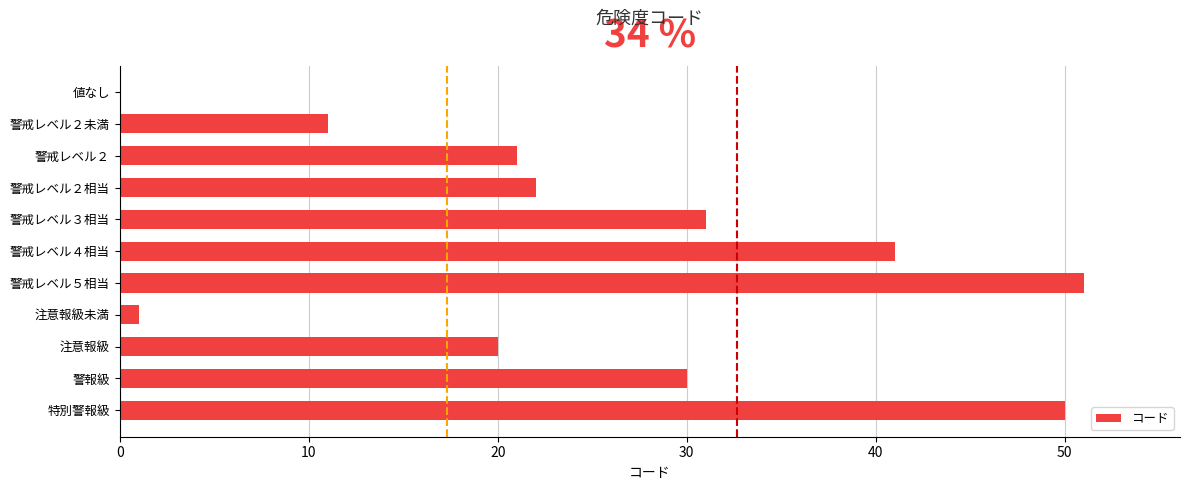

How many positive values are there?

10